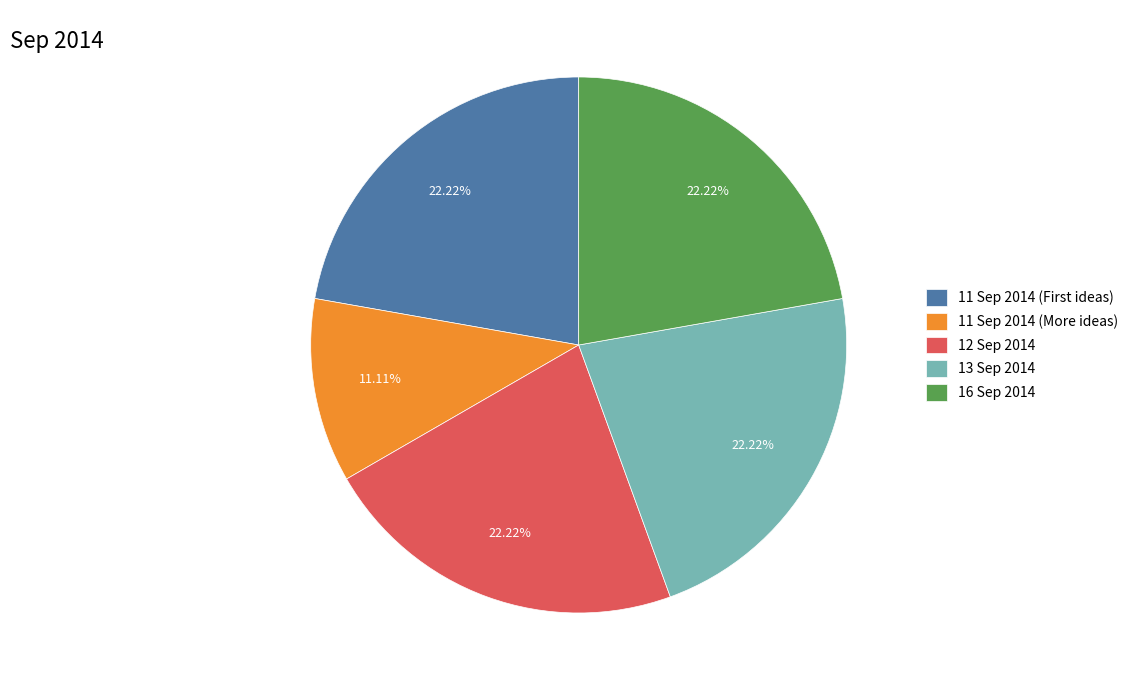

Does 13 Sep 2014 represent more than half of the total?

No